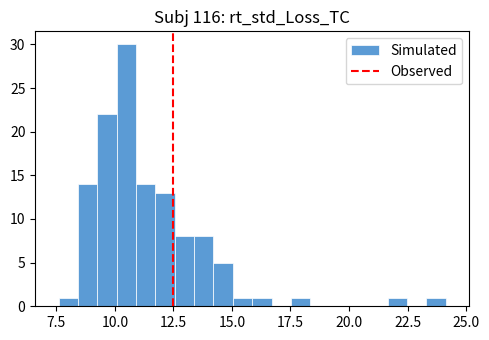

Read against the x-axis, roughly where is the centre of the tallest bar?

10.5